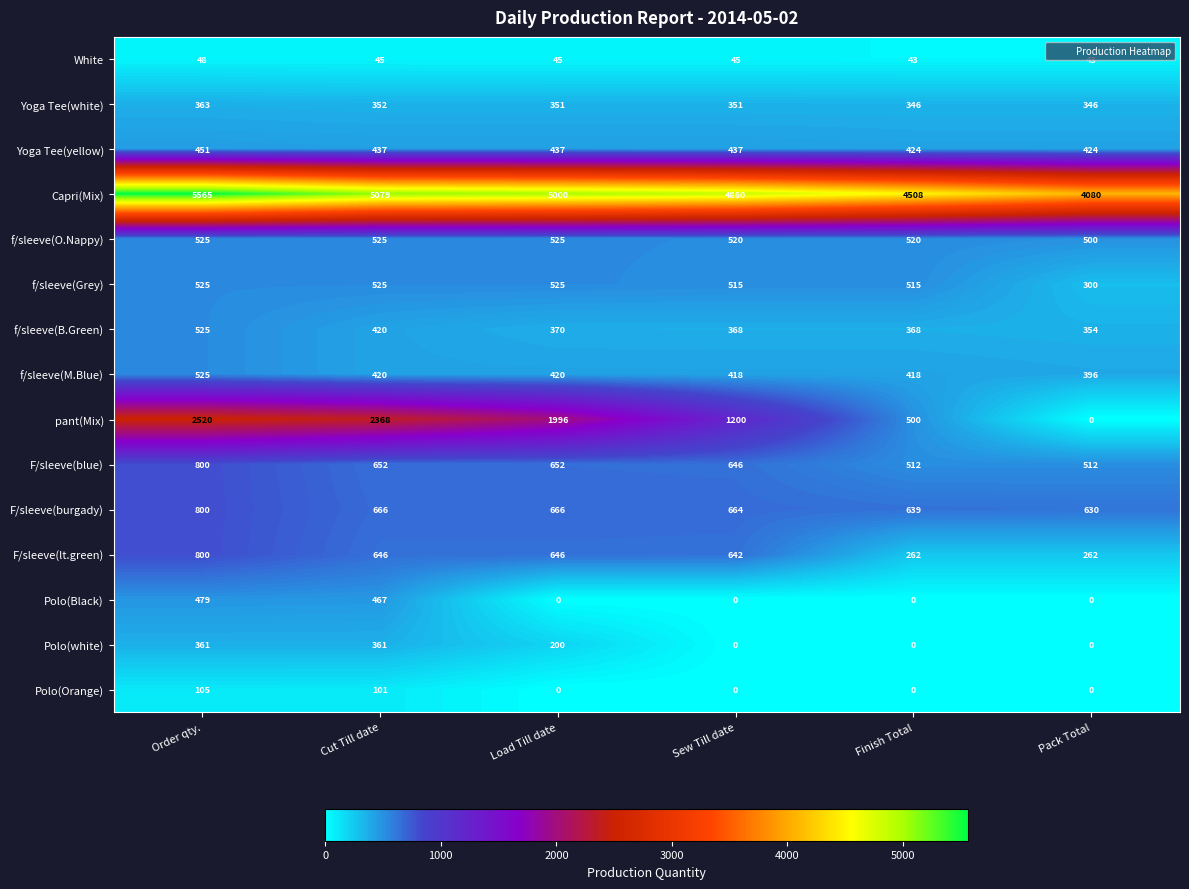

What is the approximate value of F/sleeve(burgady) at Sew Till date, to the nearest 50?

650